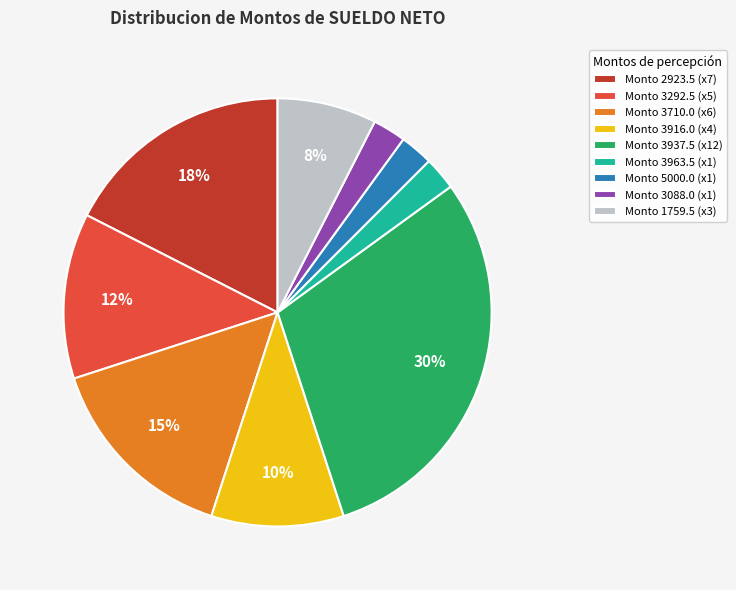

How many slices are in this pie chart?

9